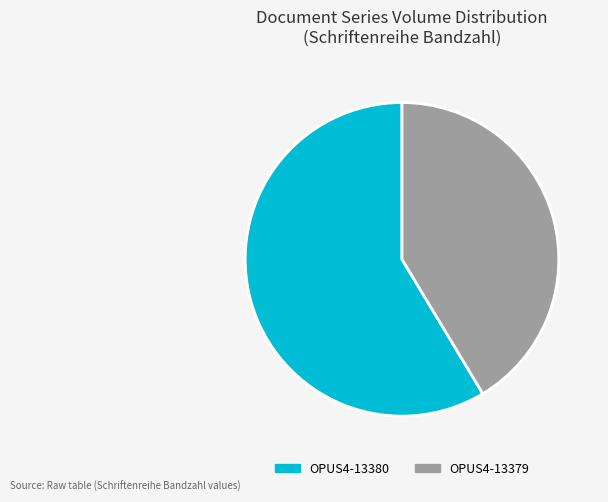

Rank the categories by value from highest to lowest.

OPUS4-13380, OPUS4-13379